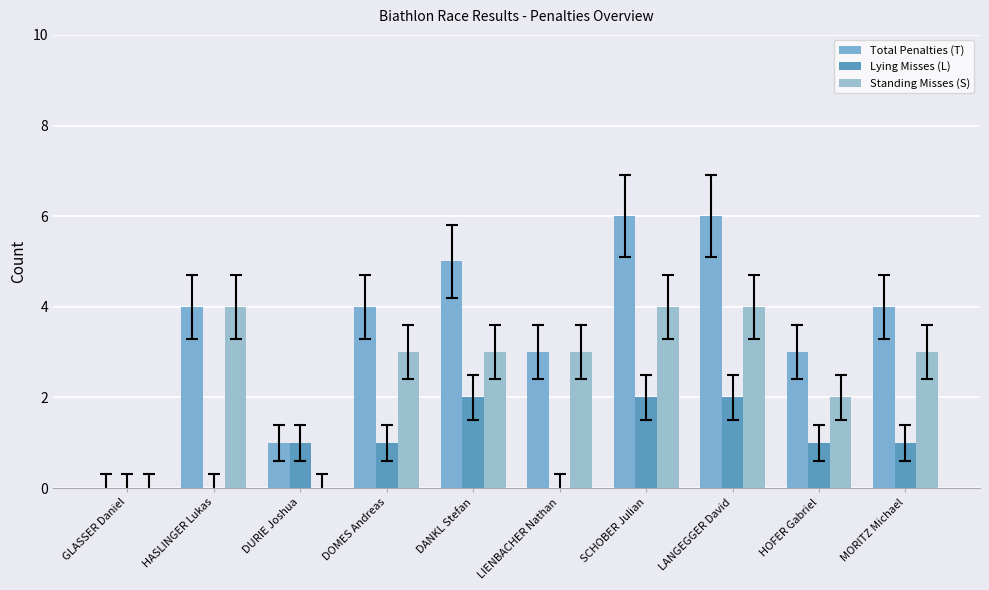

True or false: Lying Misses (L) has a value of 0 at LIENBACHER Nathan.

True